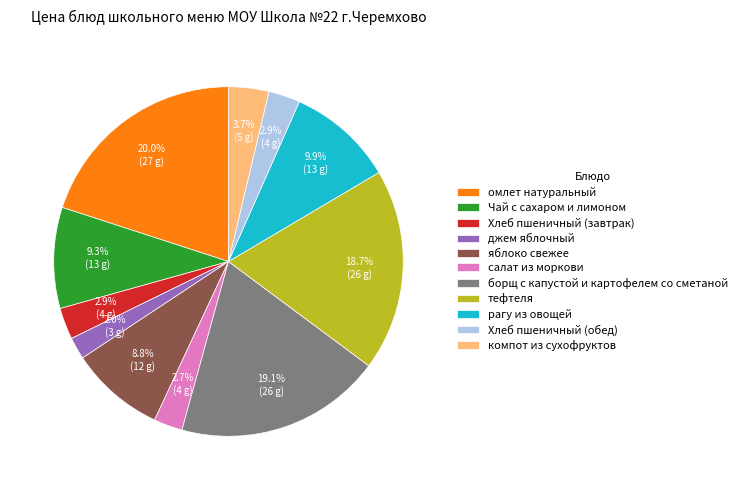

The тефтеля slice represents 32% of the pie. True or false?

False